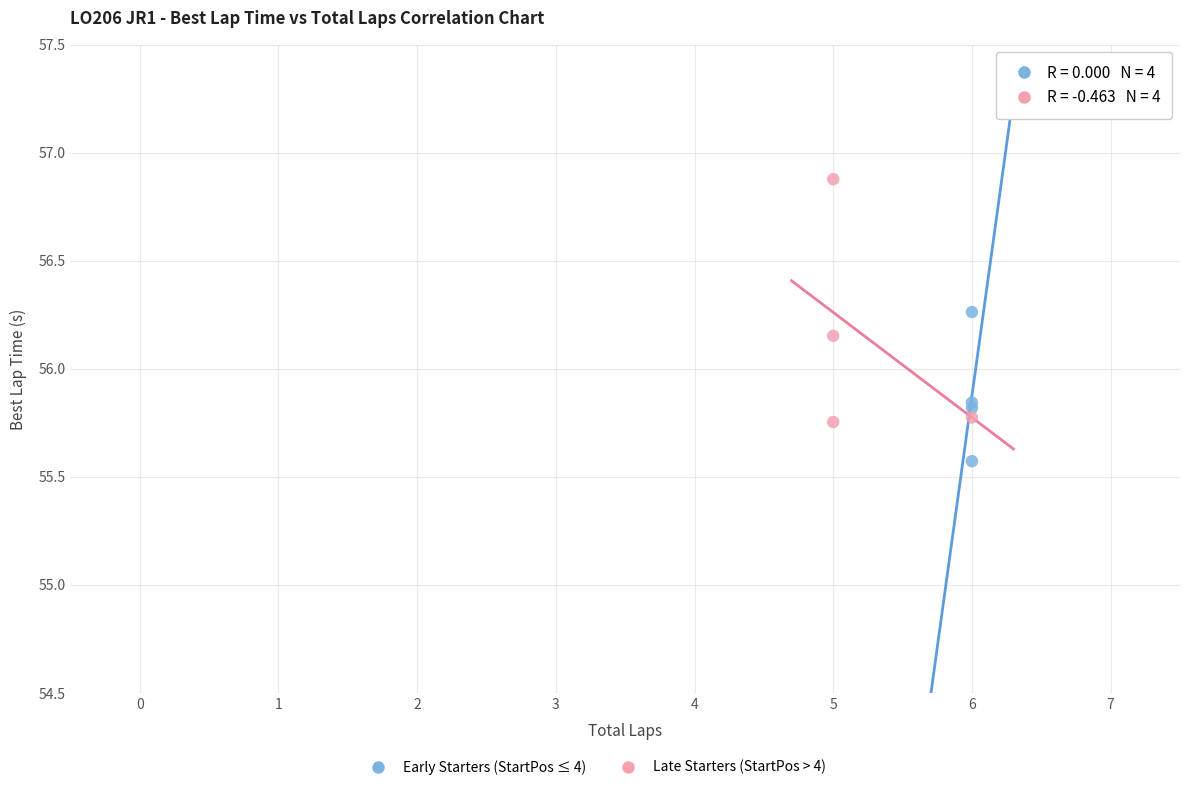

Which series reaches the maximum Y coordinate?

Late Starters (StartPos > 4)